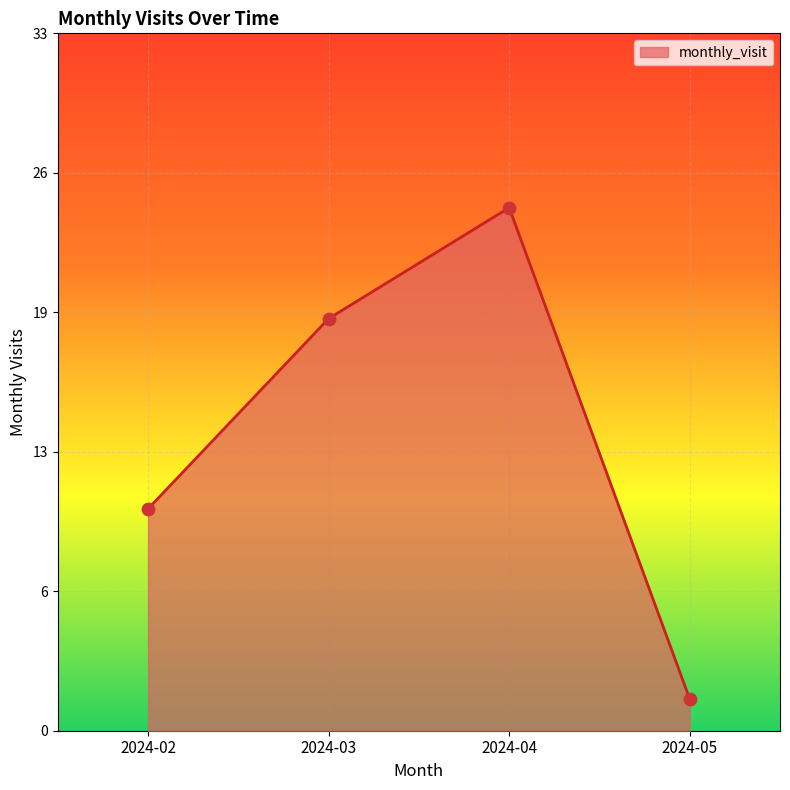

Which has a higher value, 2024-05 or 2024-03?

2024-03